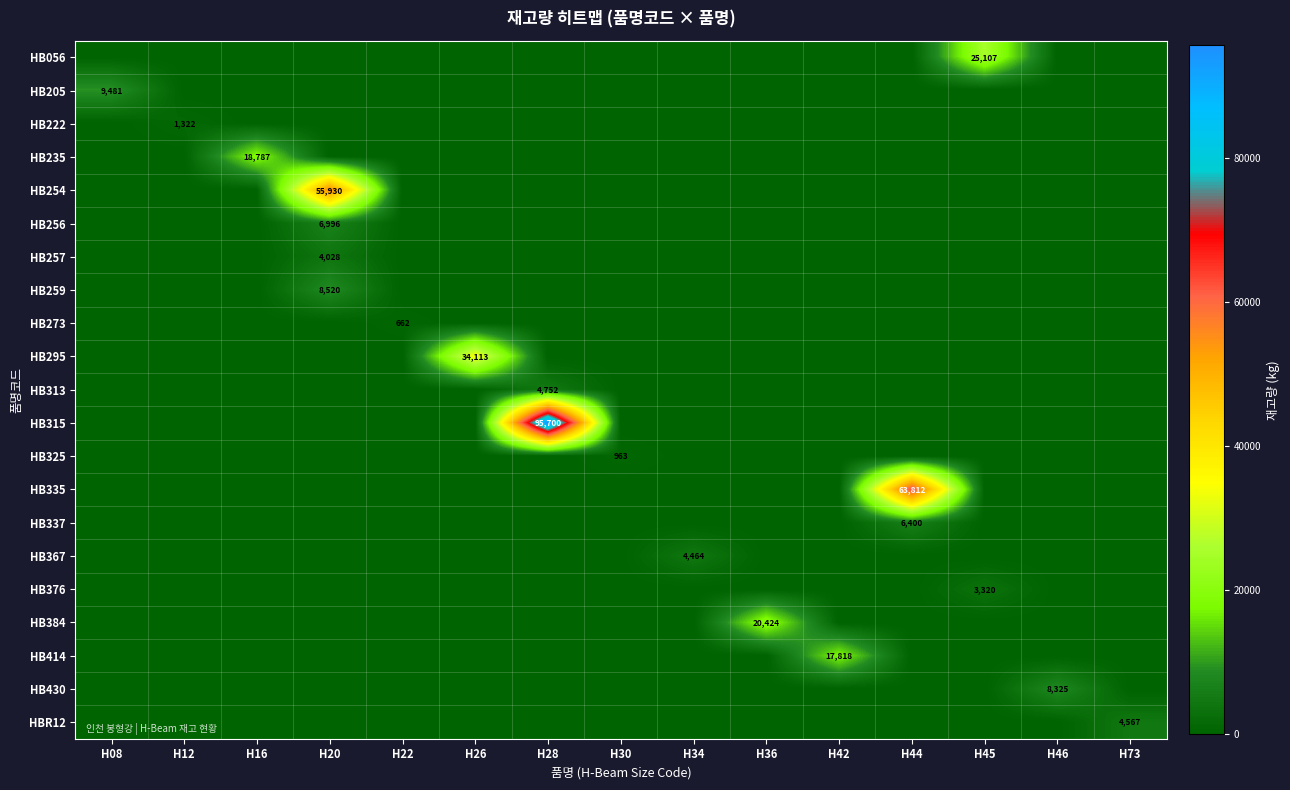

At how many categories does at least one series exceed 17875?

7